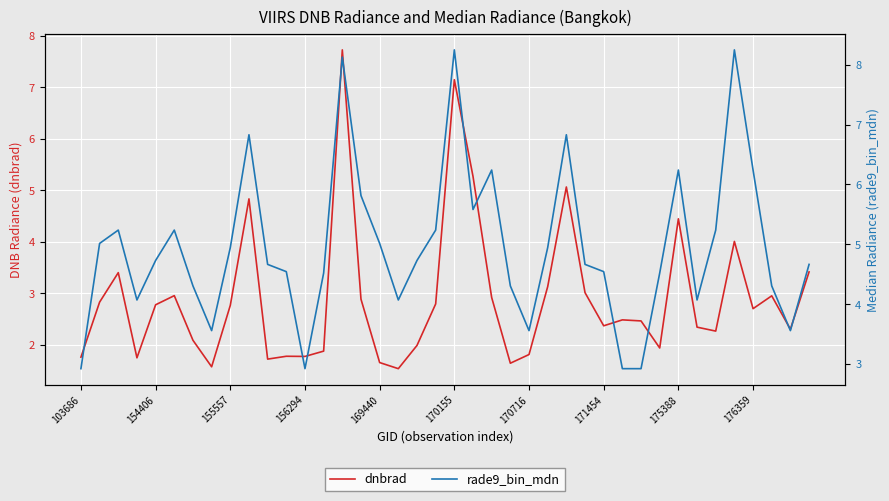

What is the lowest value of the dnbrad series?

1.5